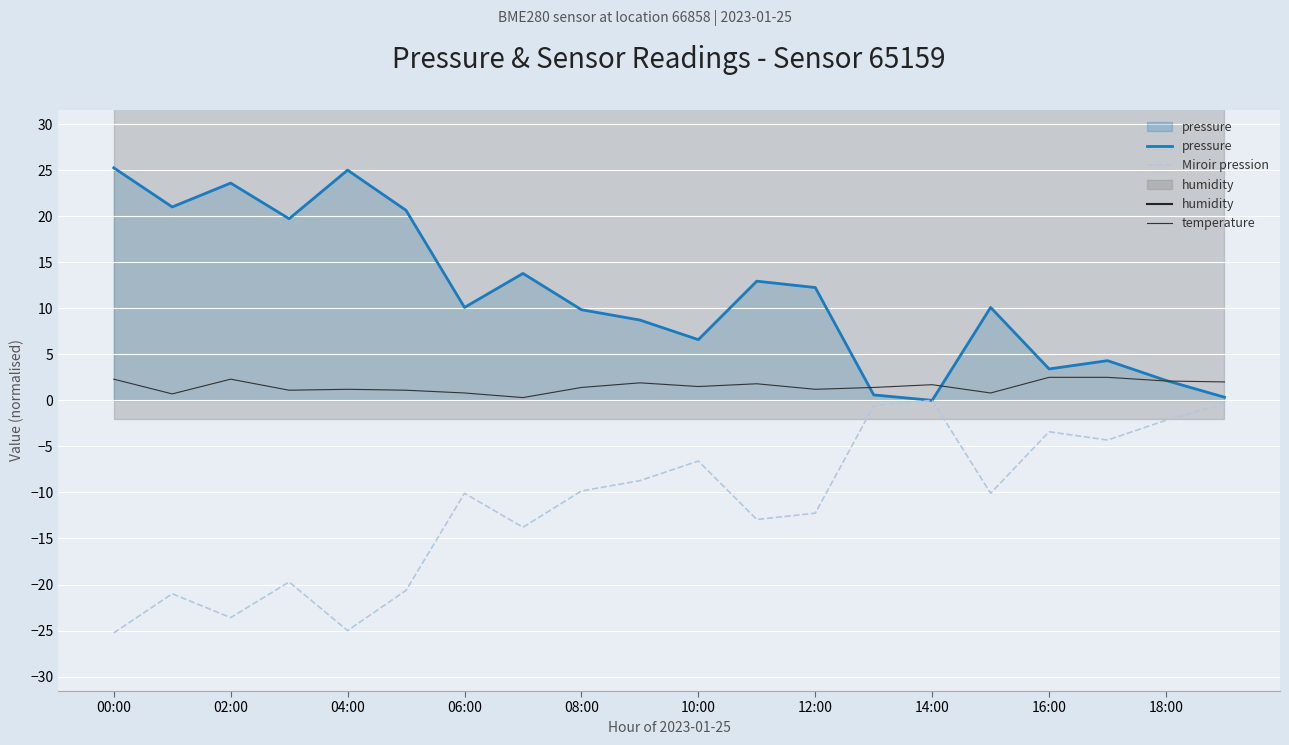

The value of humidity at 13 is 50.0. True or false?

True